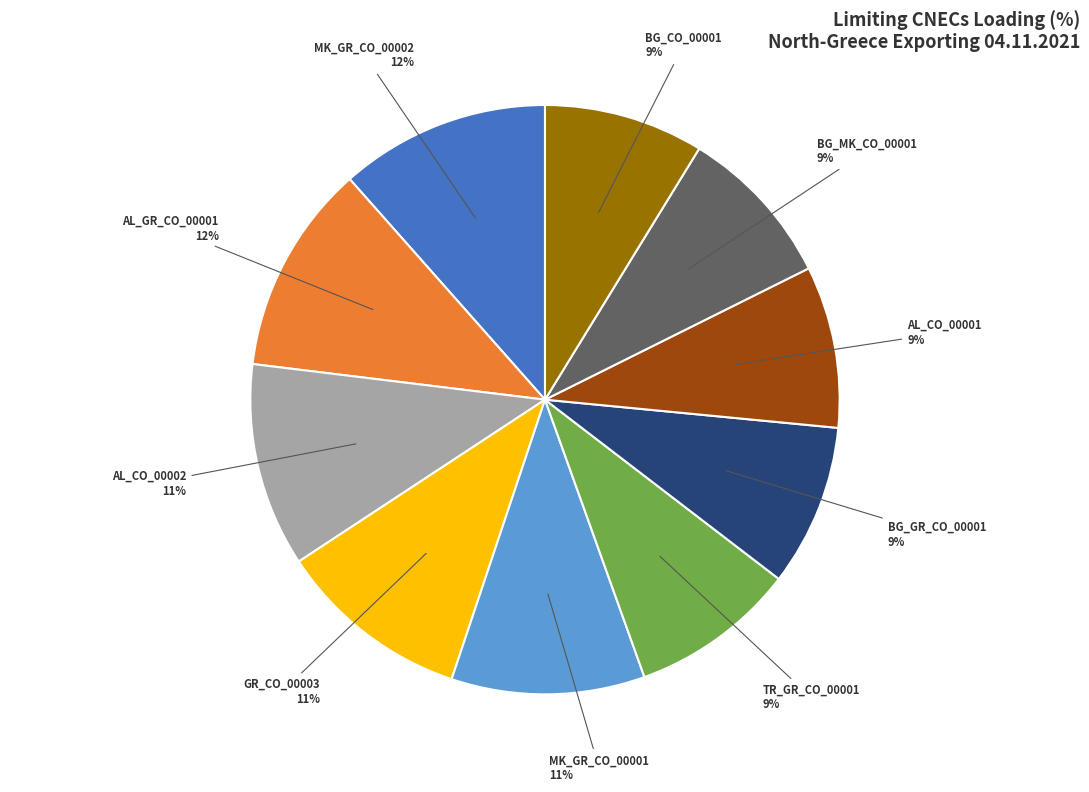

Does any single category account for the majority?

No